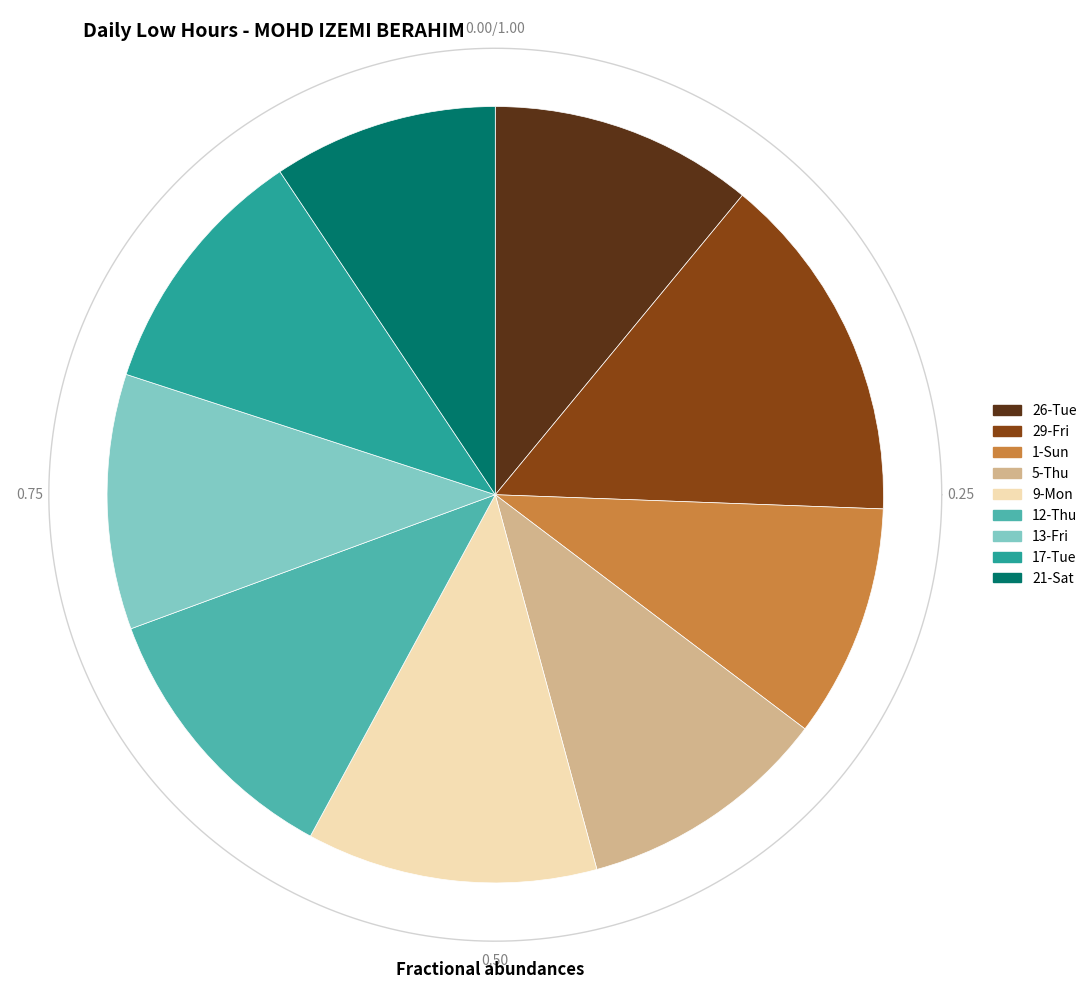

Is the sum of 26-Tue and 5-Thu greater than half?

No